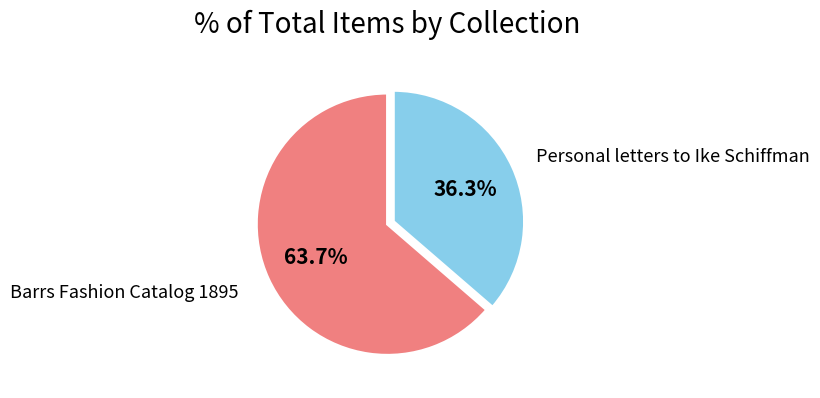

What percentage do Personal letters to Ike Schiffman and Barrs Fashion Catalog 1895 together represent?

100.0%